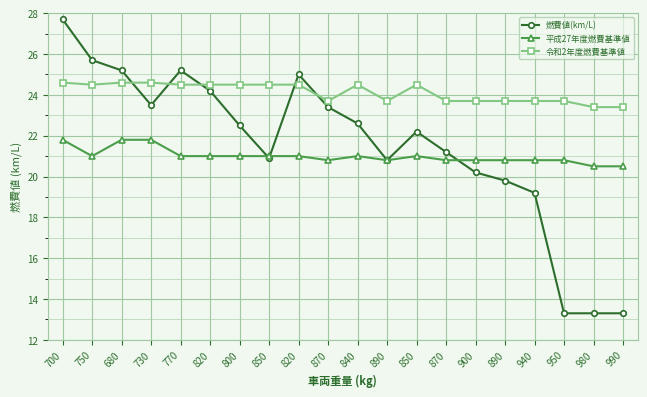

At which category is the sum across all series the highest?

700